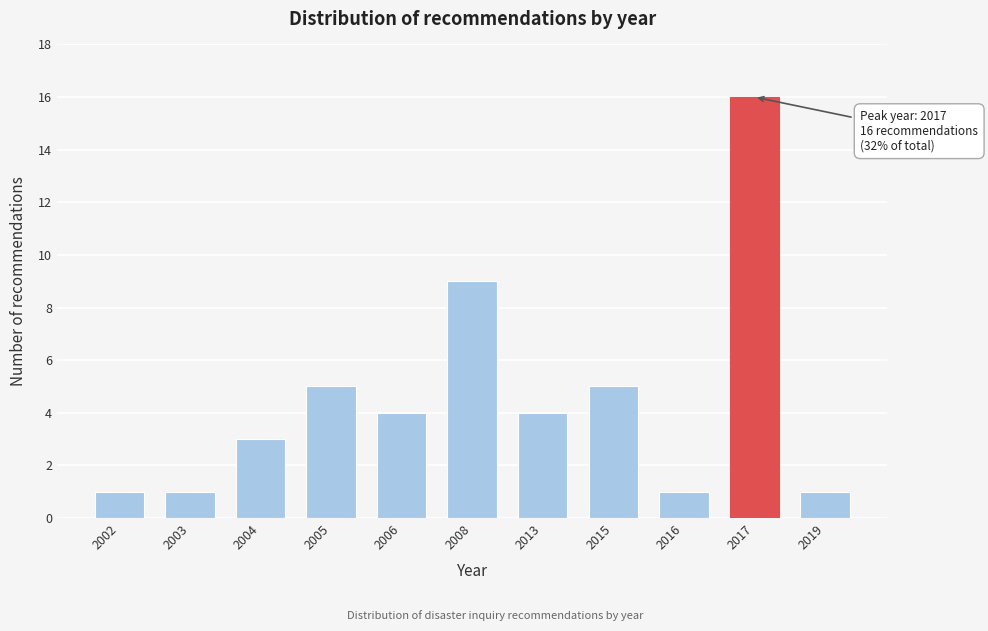

Reading left to right, what are all the values shown in this chart?

2002=1	2003=1	2004=3	2005=5	2006=4	2008=9	2013=4	2015=5	2016=1	2017=16	2019=1